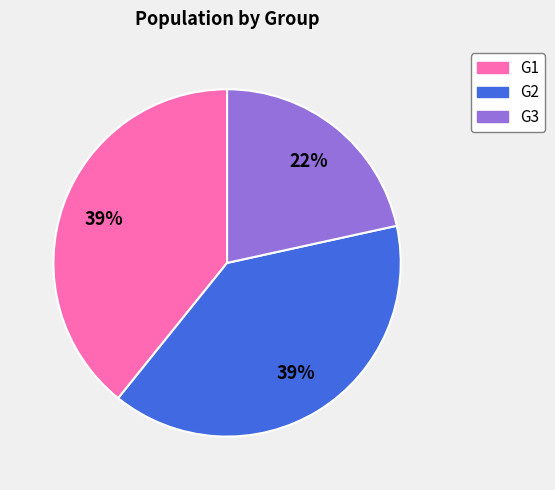

Which category has the smallest portion of the pie?

G3